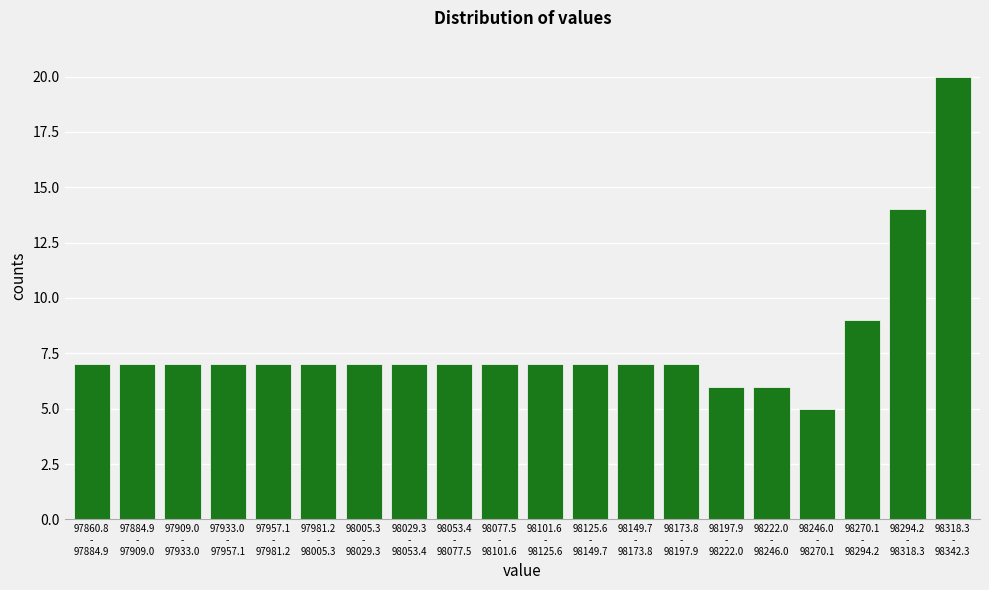

Reading right to left, transcribe all the data shown in this chart.

20	14	9	5	6	6	7	7	7	7	7	7	7	7	7	7	7	7	7	7